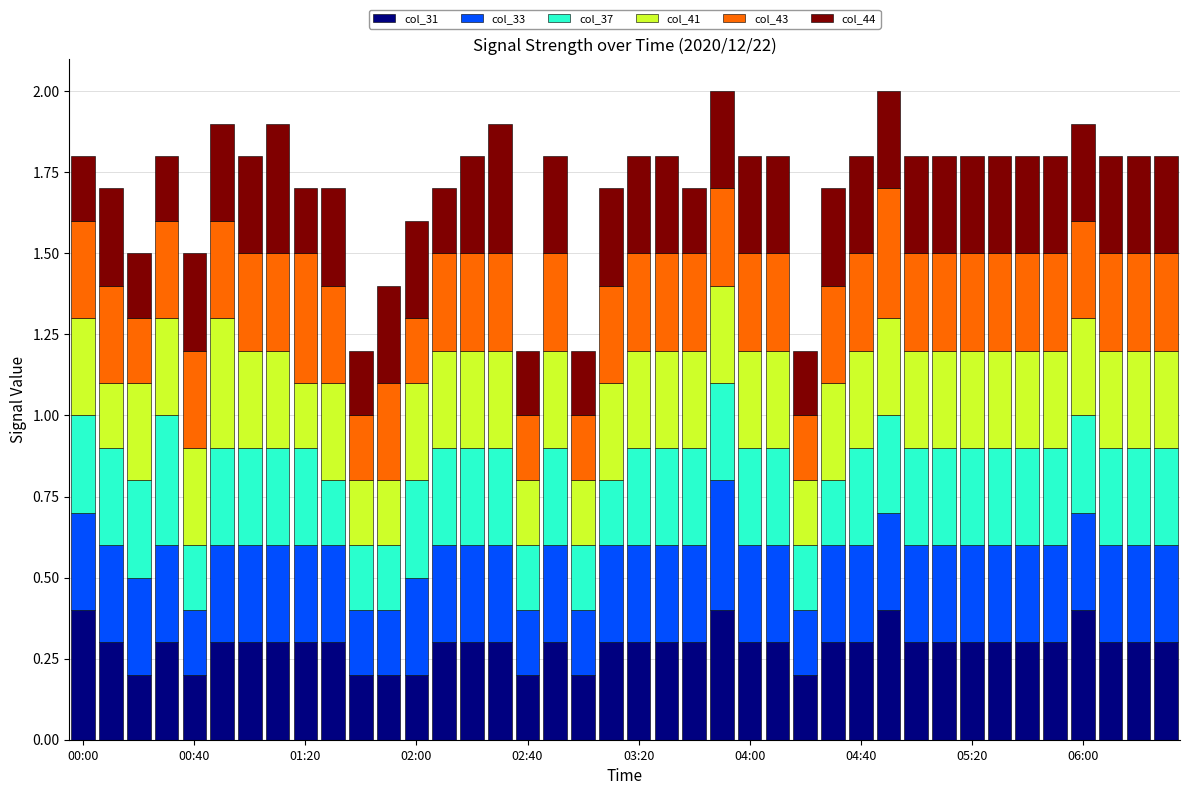

How many bars are there in total?

40